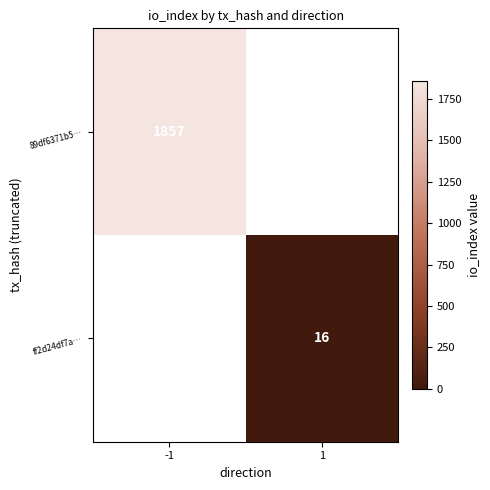

The ff2d24df7a… series shows 25 at 1. True or false?

False